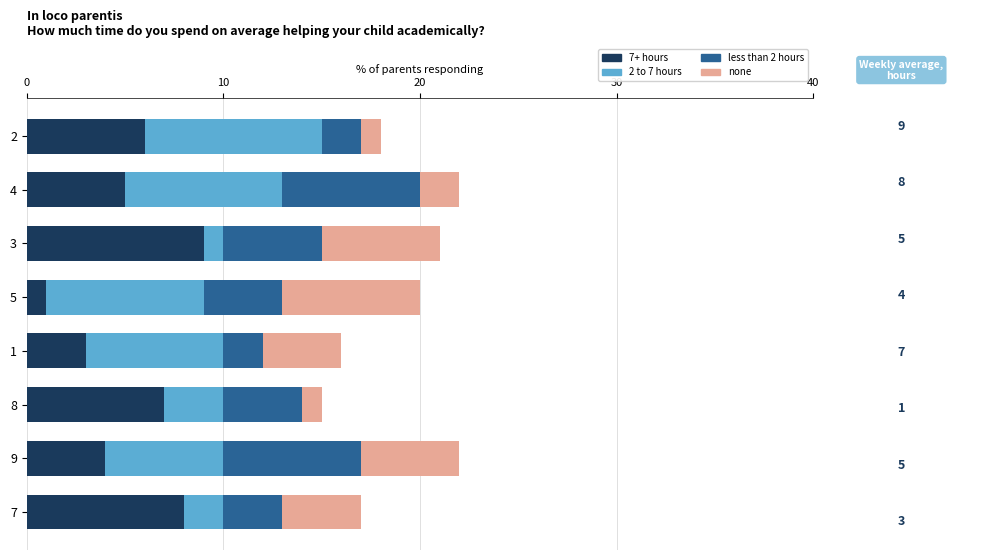

Count the 7+ hours values in the range 4 to 8.

5